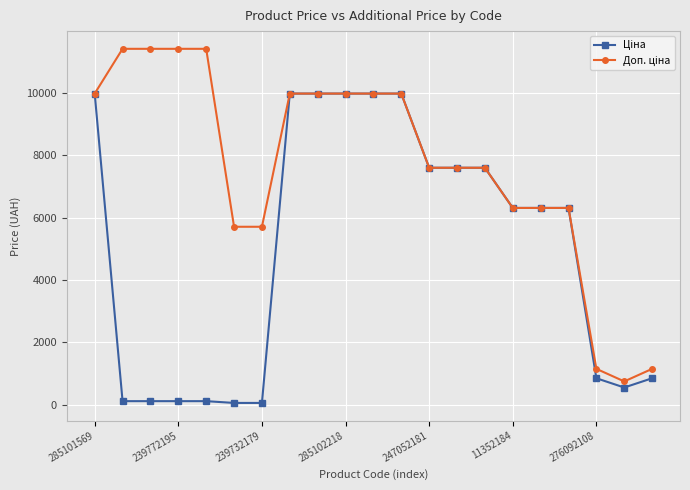

How many categories are shown in the chart?

21